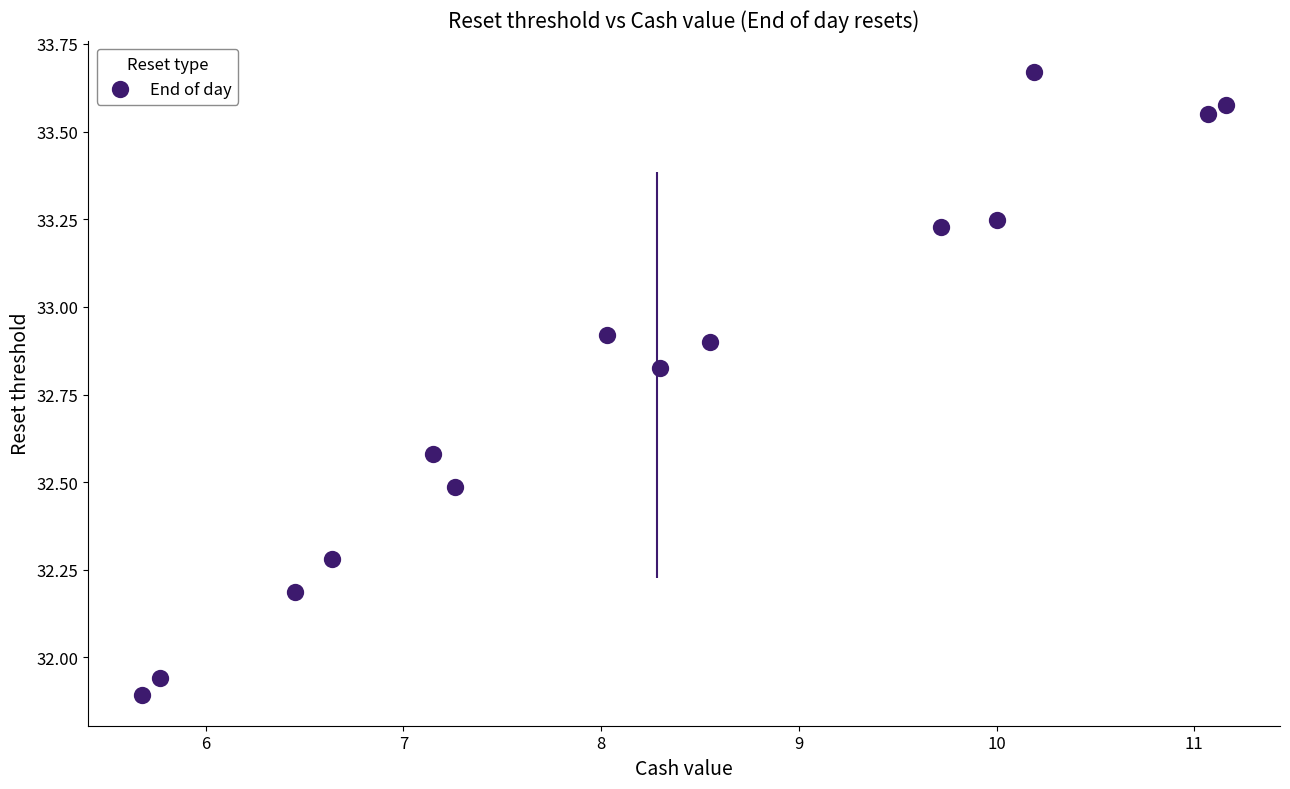

What is the range of Y values (max minus min)?

1.8